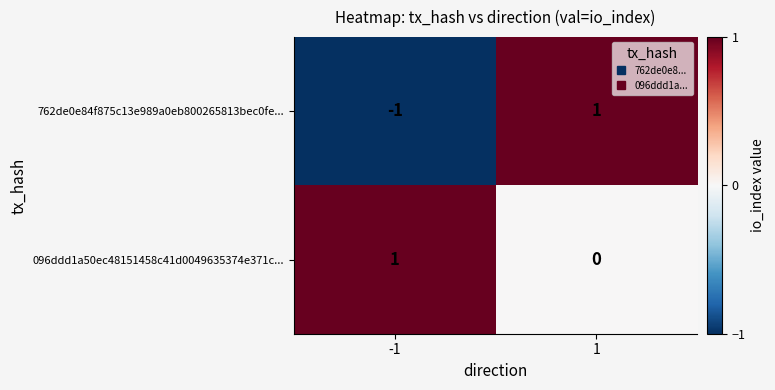

Which series has the largest total across all categories?

096ddd1a50ec48151458c41d0049635374e371c...